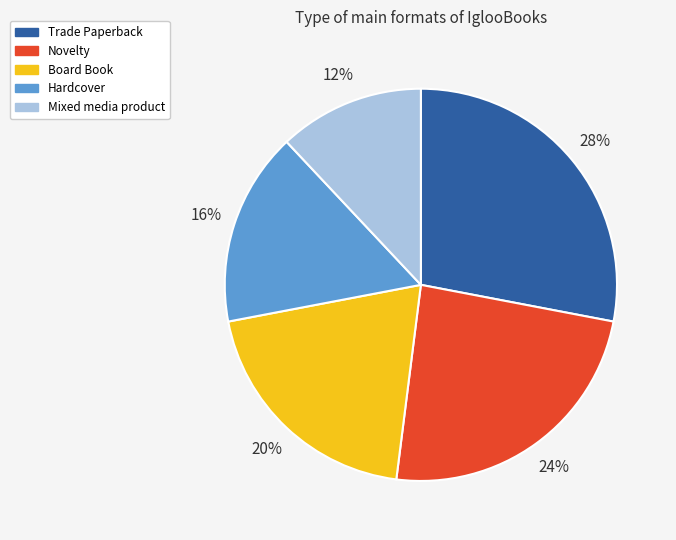

How many slices are in this pie chart?

5